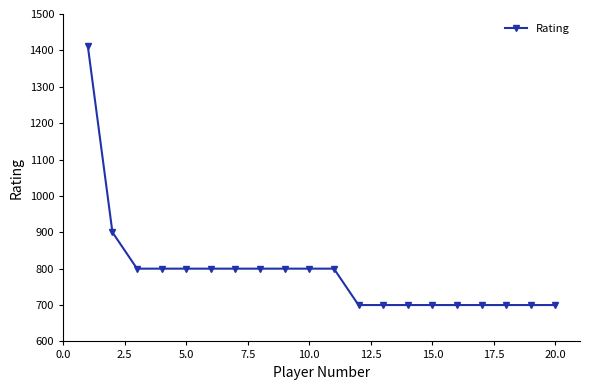

What is the maximum value shown in the chart?

1412